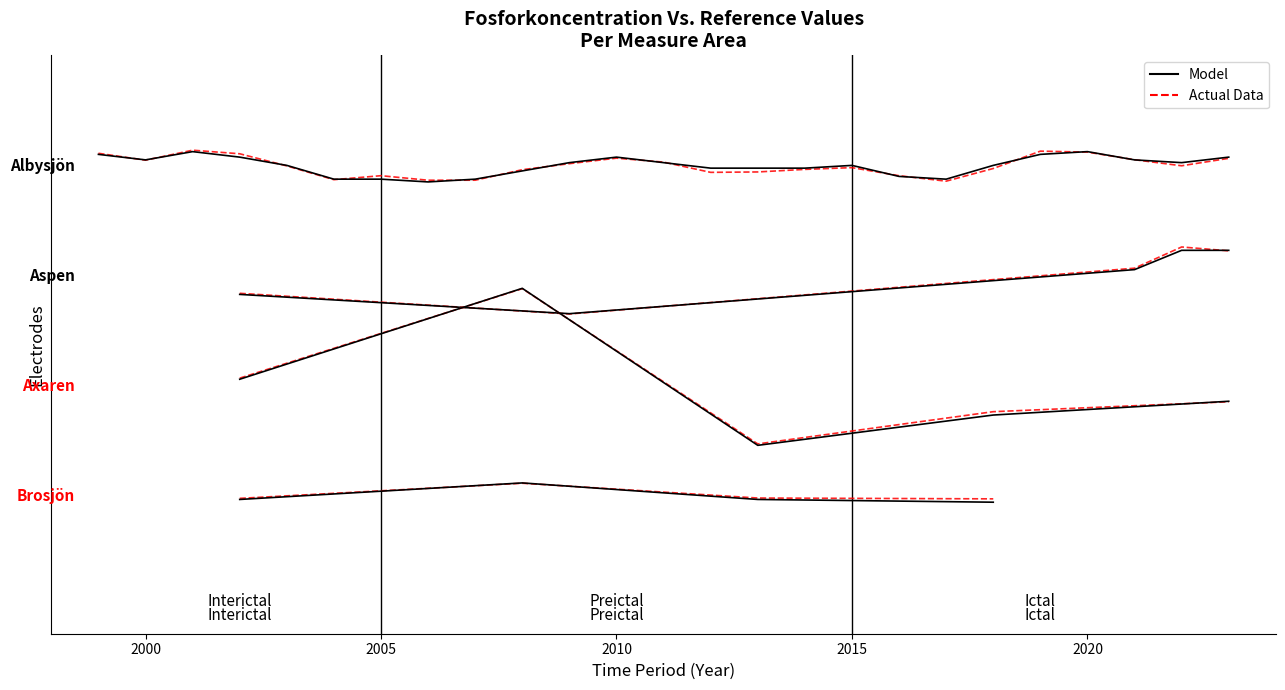

List the series in order of their peak value, lowest first.

Model, Actual Data